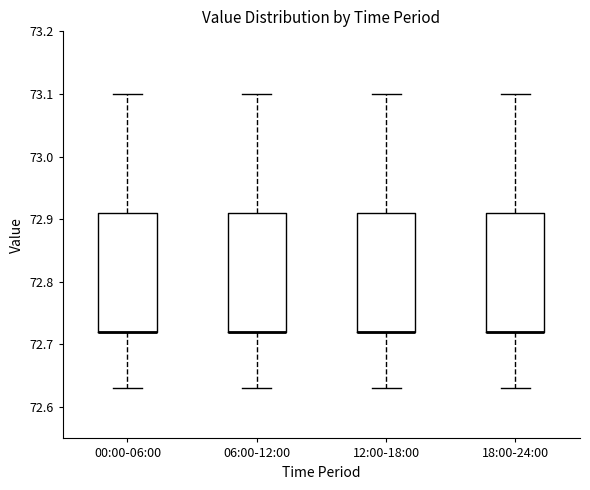

Reading left to right, read every box against the y-axis: the position of its median line, the range the box covers, and the ends of its whiskers. The values are not printed on the chart, so give them approximately, as read against the axis.

00:00-06:00: median 72.72 (drawn on the box's lower edge), box 72.72 to 72.91, whiskers 72.63 to 73.10
06:00-12:00: median 72.72 (drawn on the box's lower edge), box 72.72 to 72.91, whiskers 72.63 to 73.10
12:00-18:00: median 72.72 (drawn on the box's lower edge), box 72.72 to 72.91, whiskers 72.63 to 73.10
18:00-24:00: median 72.72 (drawn on the box's lower edge), box 72.72 to 72.91, whiskers 72.63 to 73.10